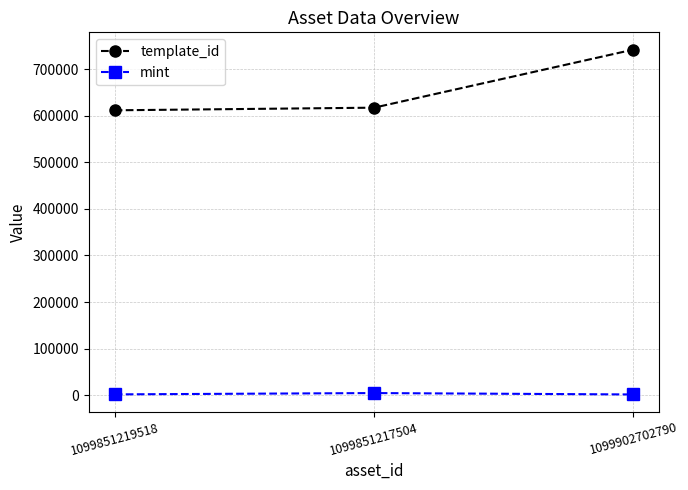

Count the number of categories in the chart.

3